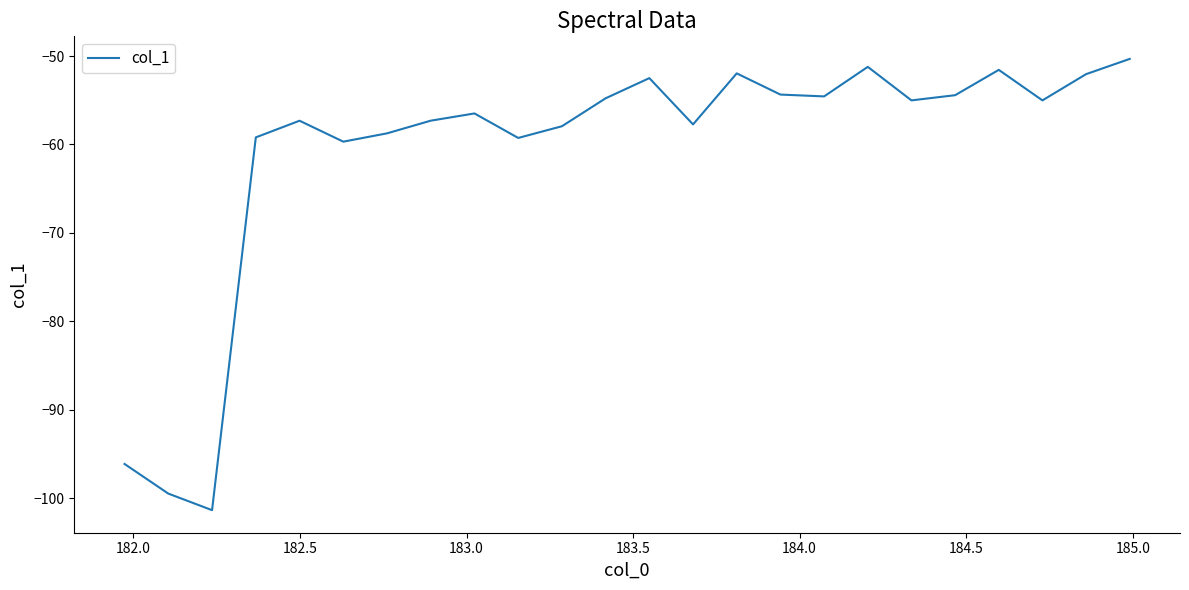

What is the smallest value displayed?

-101.3